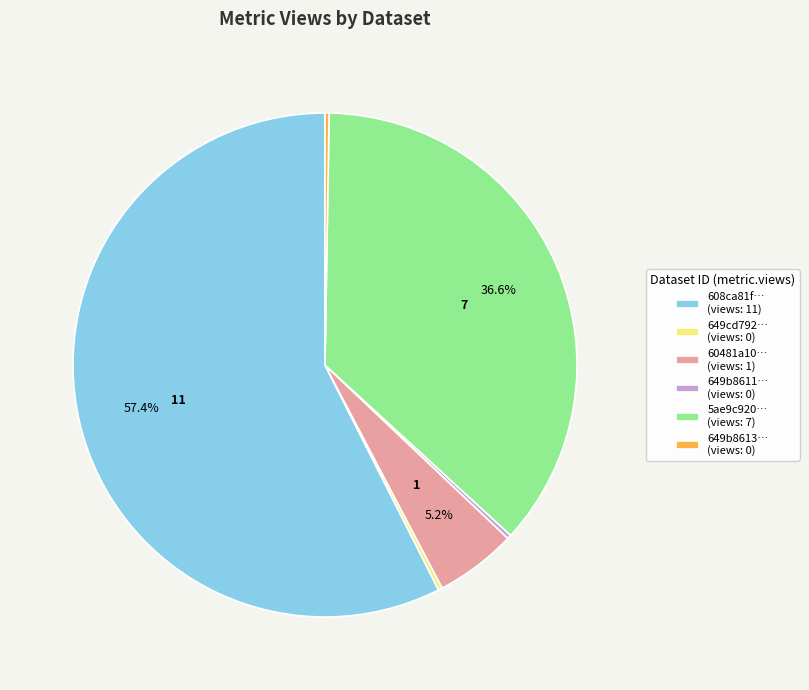

What is the total percentage of 60481a10… (views: 1) and 5ae9c920… (views: 7)?

41.8%